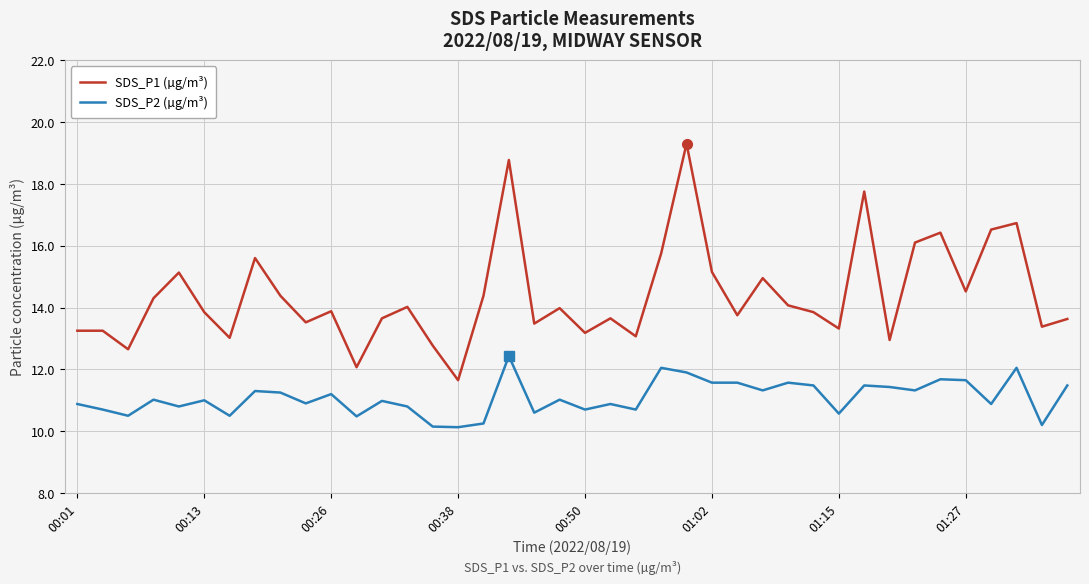

True or false: SDS_P2 (µg/m³) and SDS_P1 (µg/m³) intersect in this chart.

False